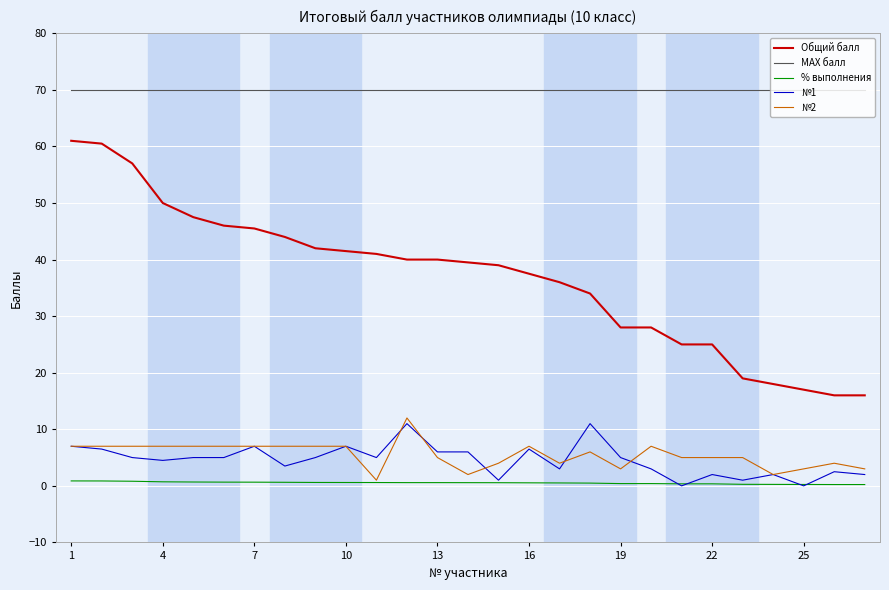

True or false: Общий балл and % выполнения cross at least once.

False